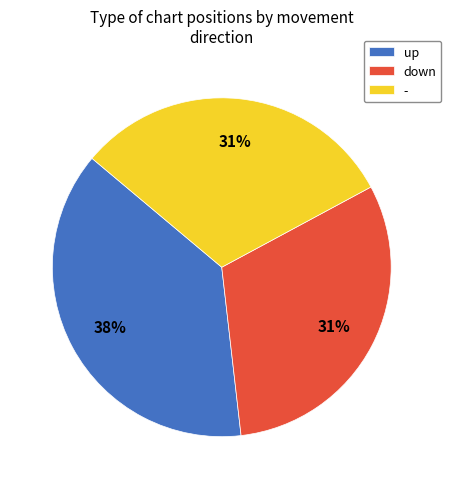

What is the largest slice in the pie chart?

up